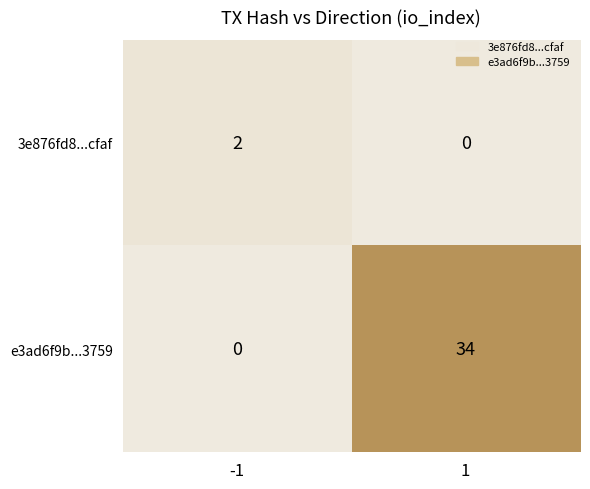

At -1, list the series in order from smallest to largest.

e3ad6f9b...3759, 3e876fd8...cfaf